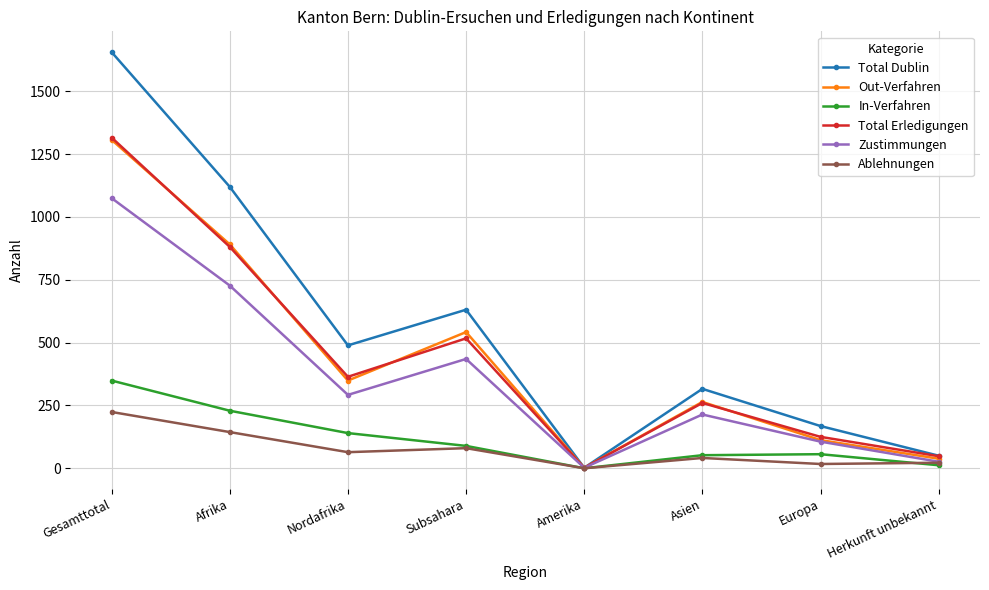

What is the value of the Out-Verfahren point at the 5th from the left?

2